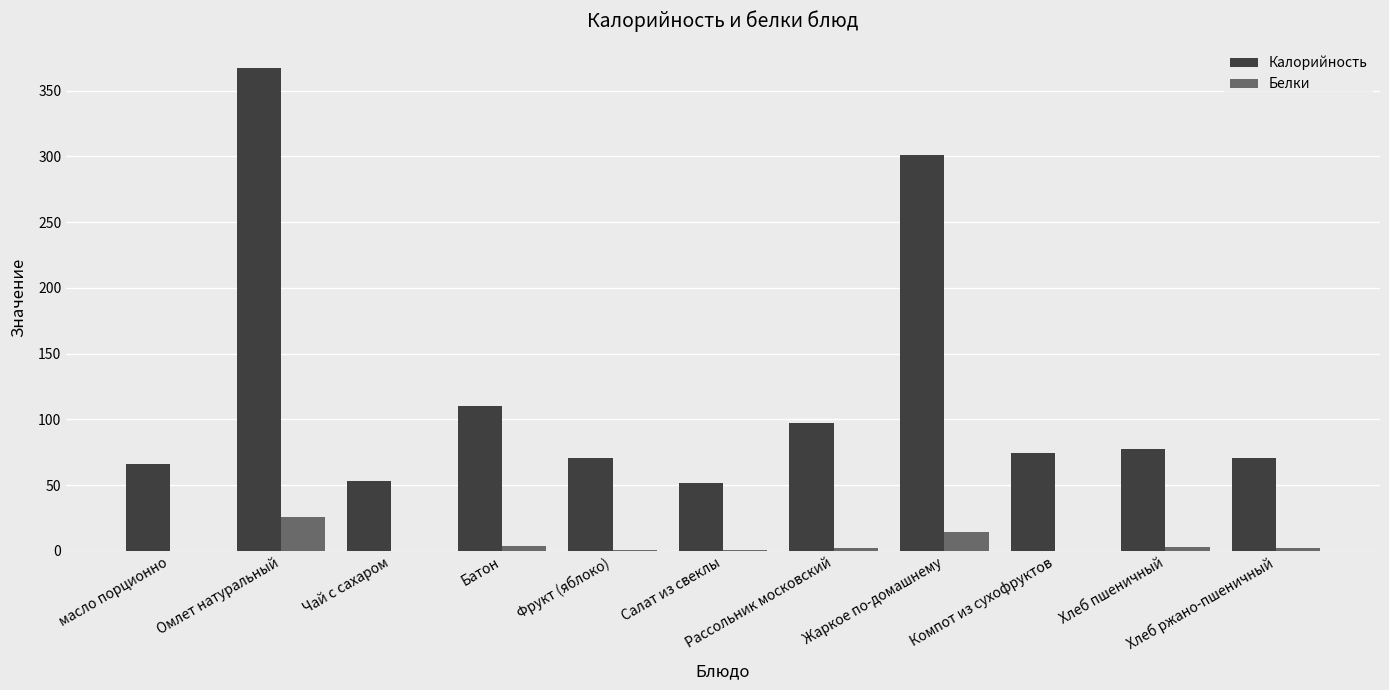

Which series has the largest total across all categories?

Калорийность